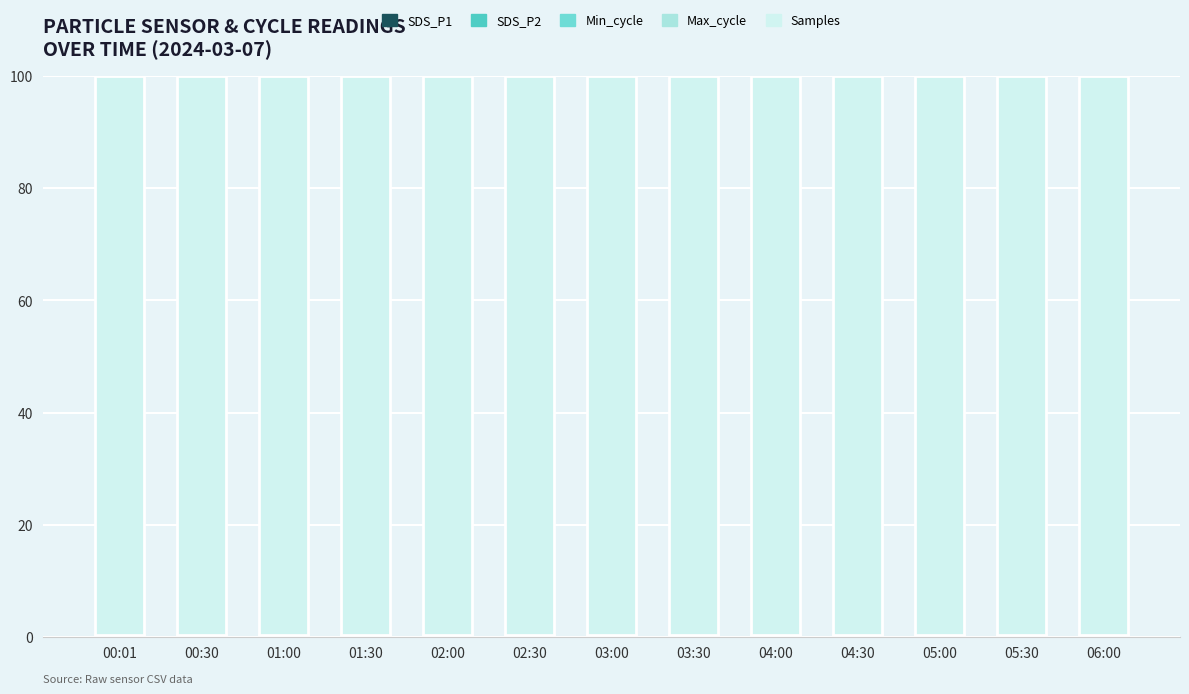

Does the chart contain stacked bars?

Yes